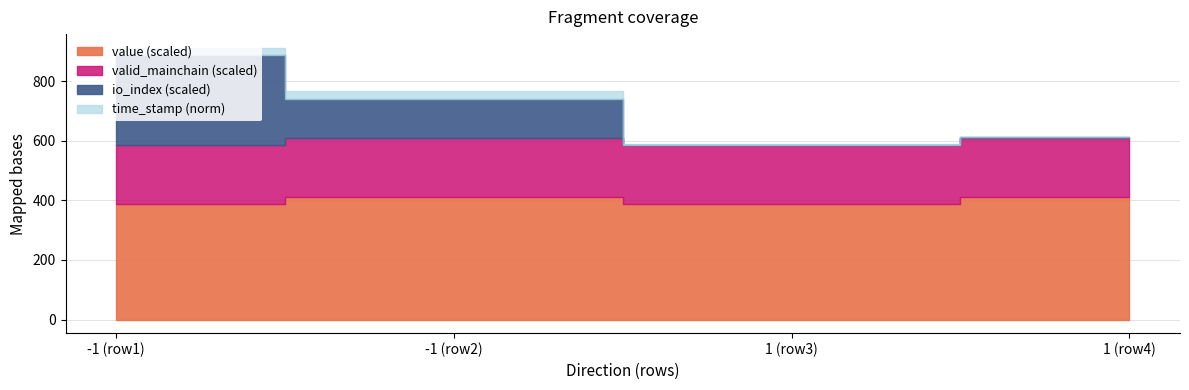

Between 1 and -1, which is larger?

-1